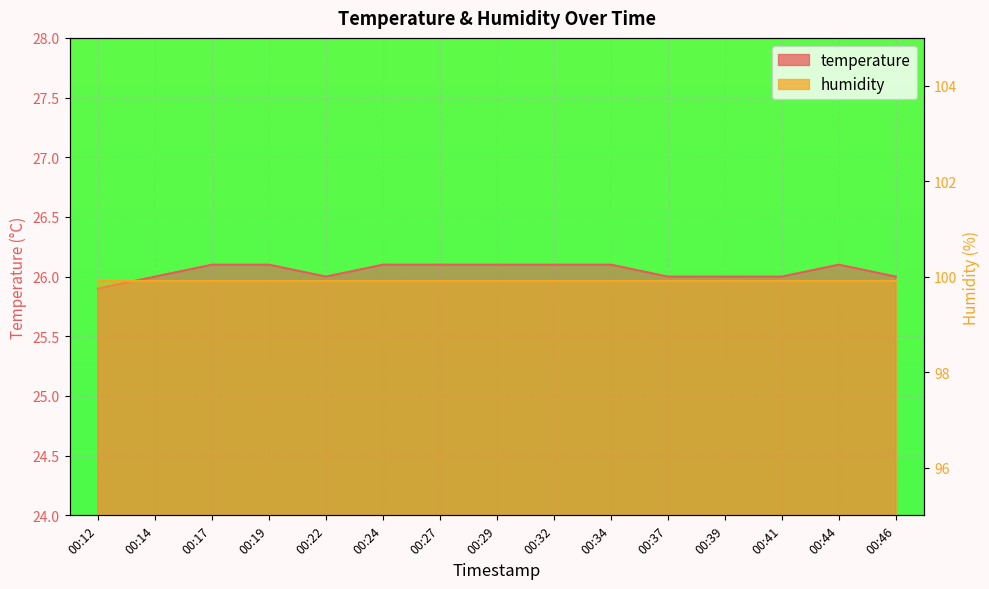

What is the smallest value displayed?

25.9